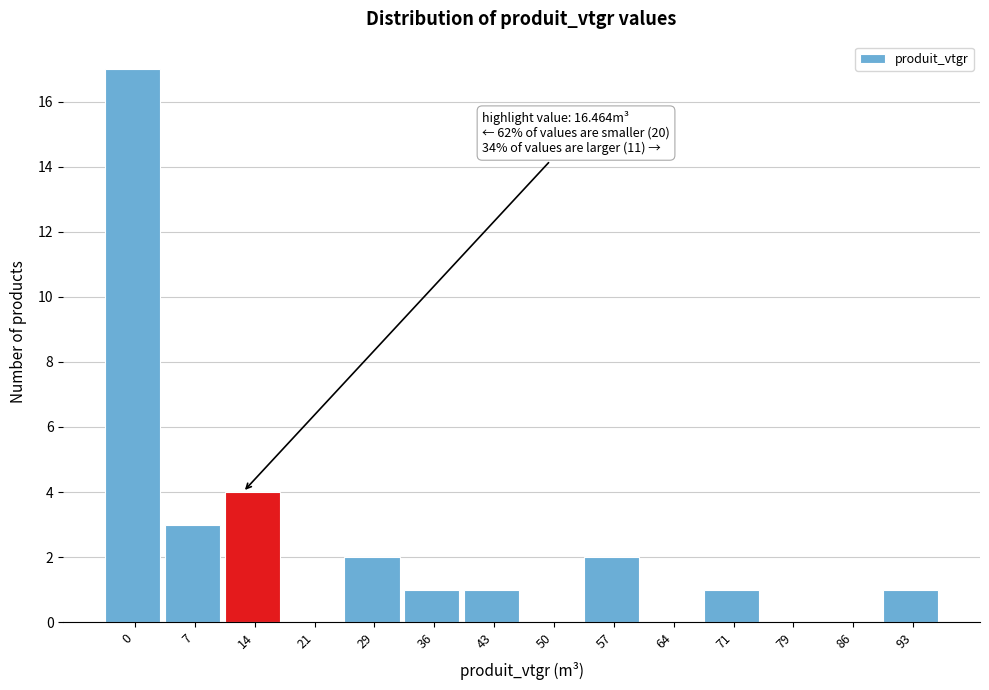

Reading left to right, what are all the values shown in this chart?

0=17	7=3	14=4	21=0	29=2	36=1	43=1	50=0	57=2	64=0	71=1	79=0	86=0	93=1